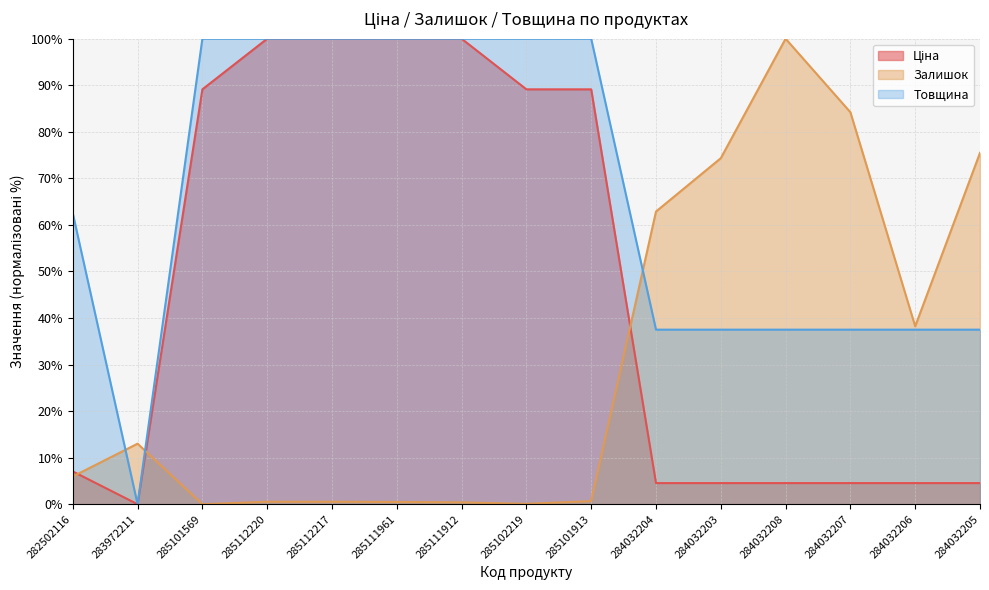

How many categories are shown in the chart?

15